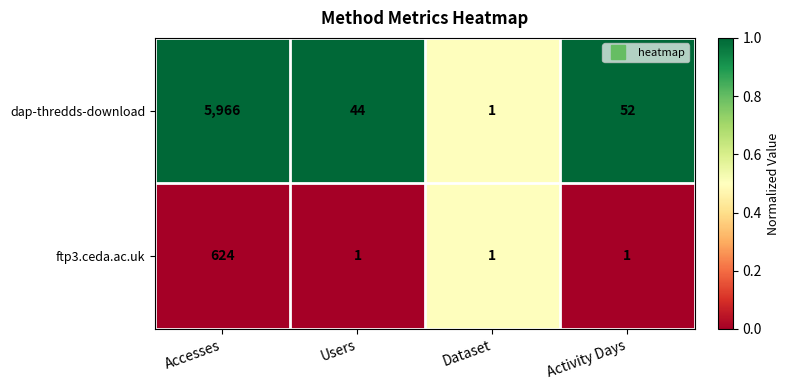

The value of dap-thredds-download at Accesses is 10013. True or false?

False